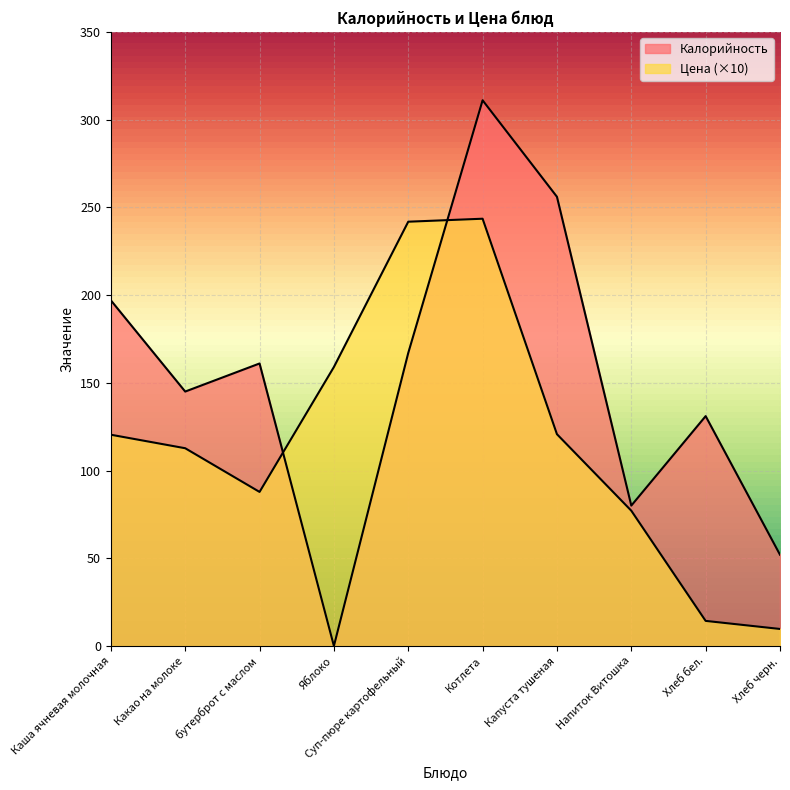

At Какао на молоке, list the series in order from smallest to largest.

Цена, Калорийность